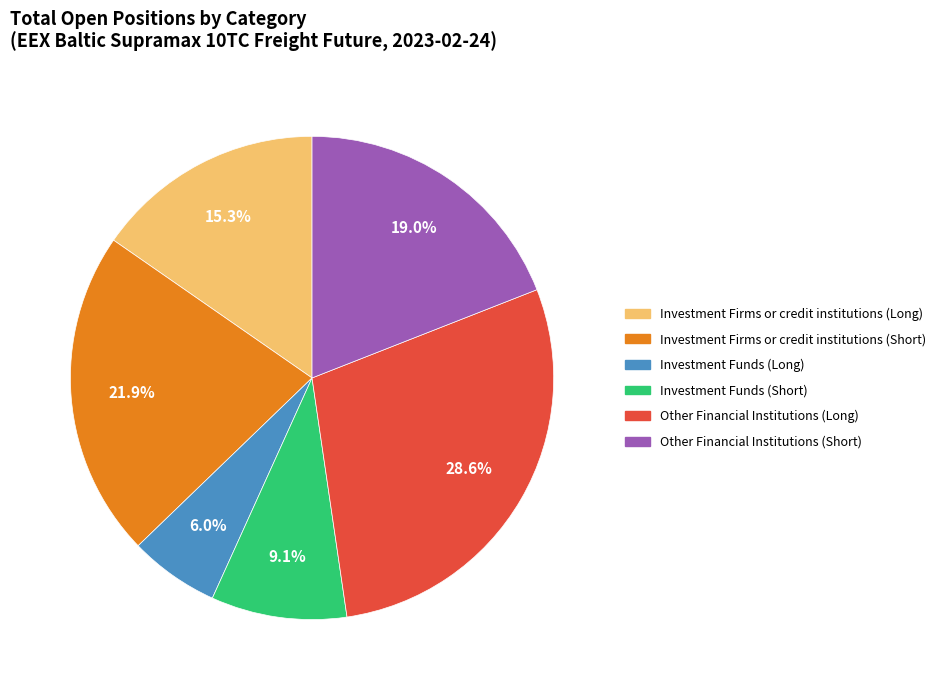

Does any single category account for the majority?

No